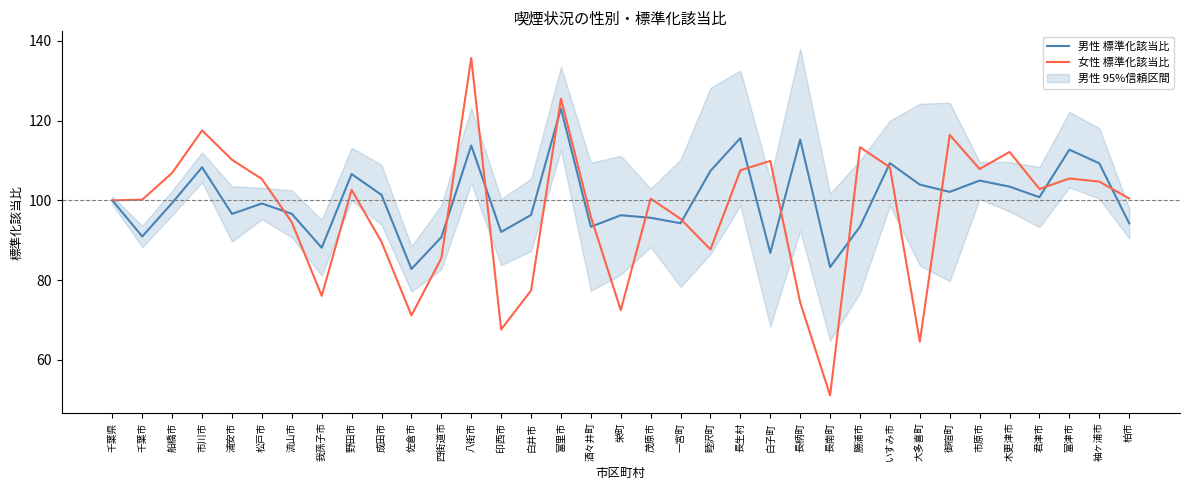

How many interior local peaks does the 男性 標準化該当比 series have?

11